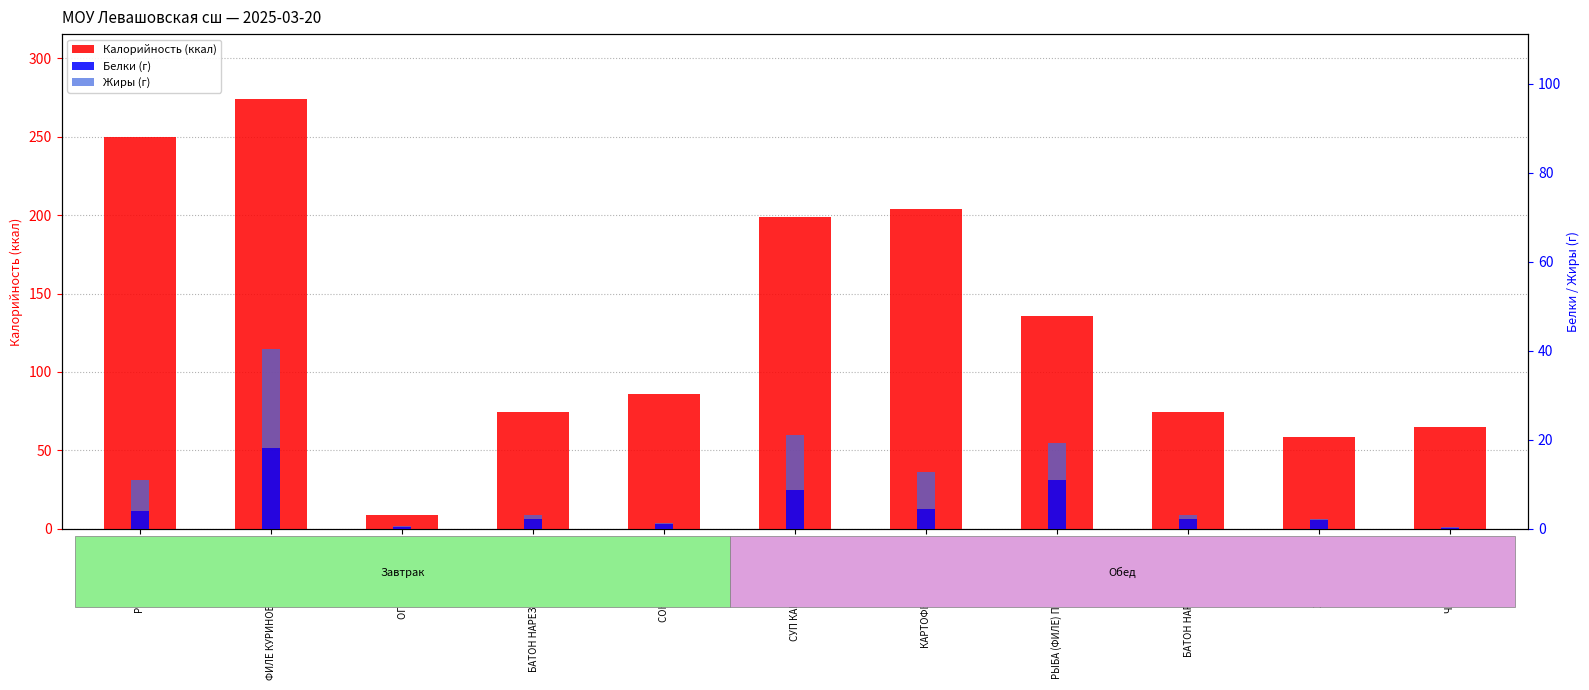

At how many categories does at least one series exceed 4?

11